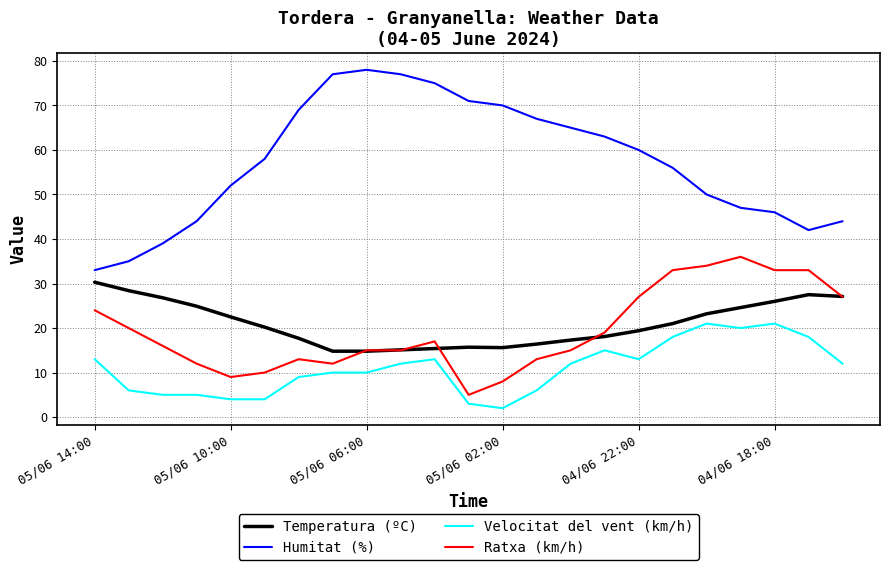

True or false: Velocitat del vent (km/h) and Ratxa (km/h) intersect in this chart.

False